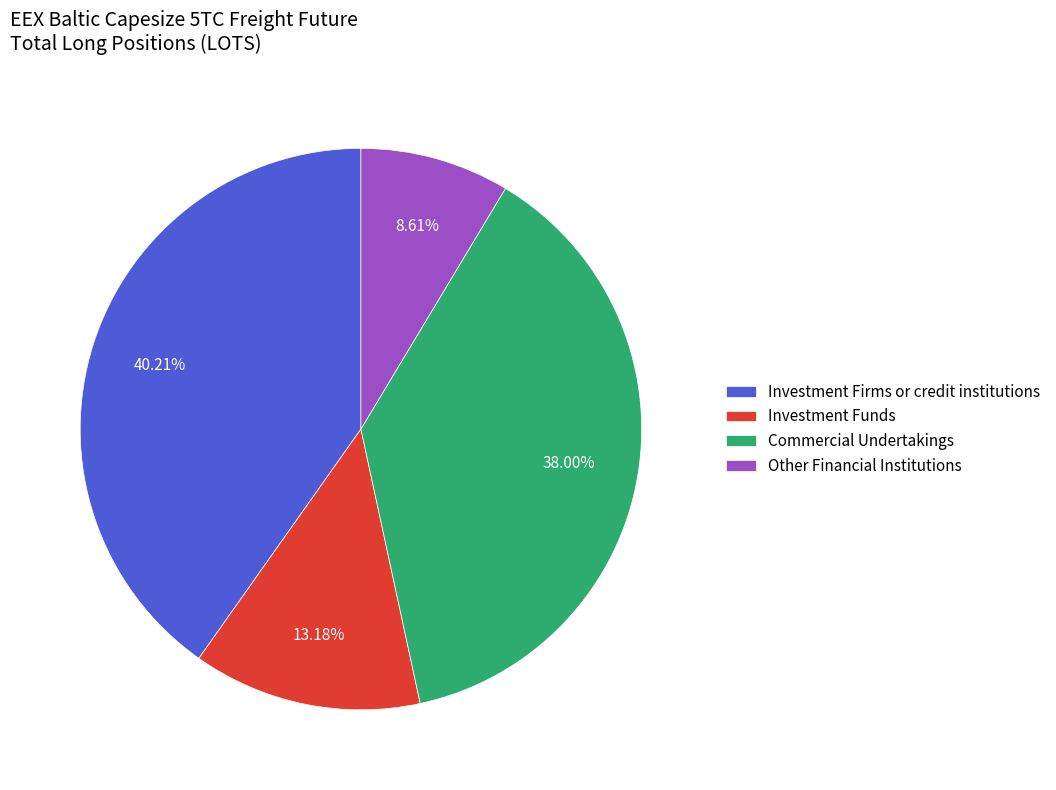

What percentage is the Investment Firms or credit institutions slice, to the nearest percent?

40%